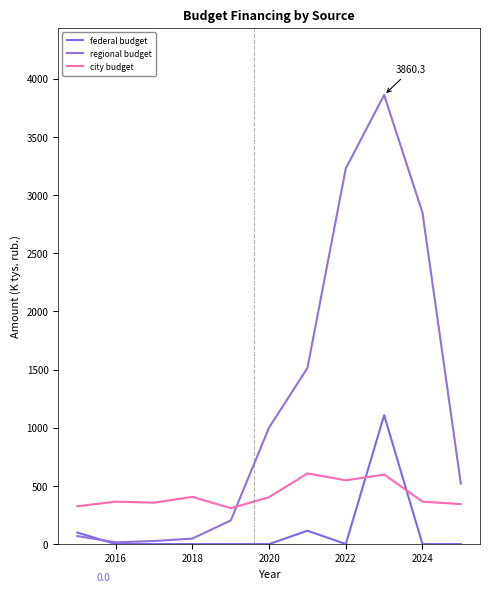

Which series has the widest spread of values?

regional budget